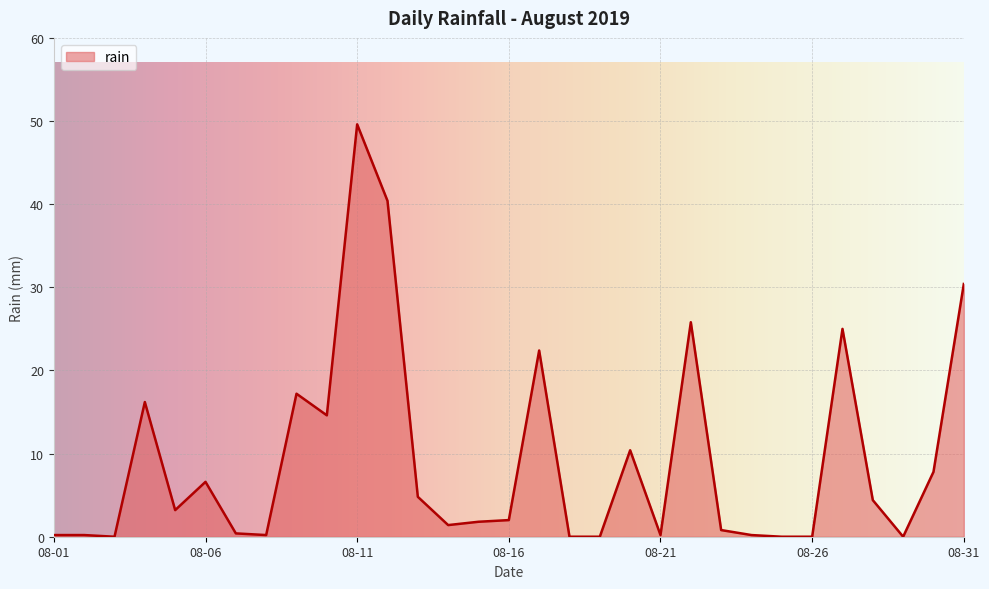

What is the greatest value displayed?

49.6